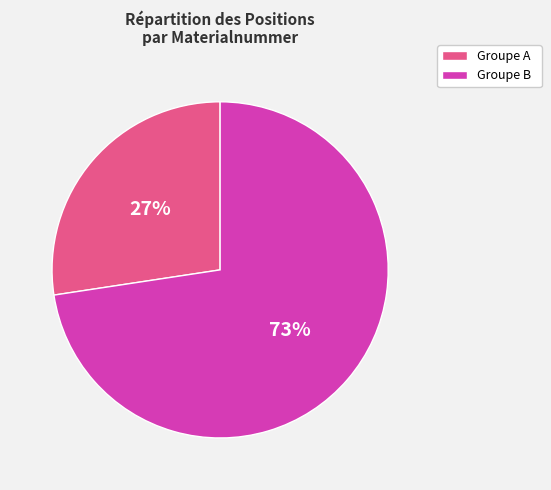

Count the number of slices in the pie.

2